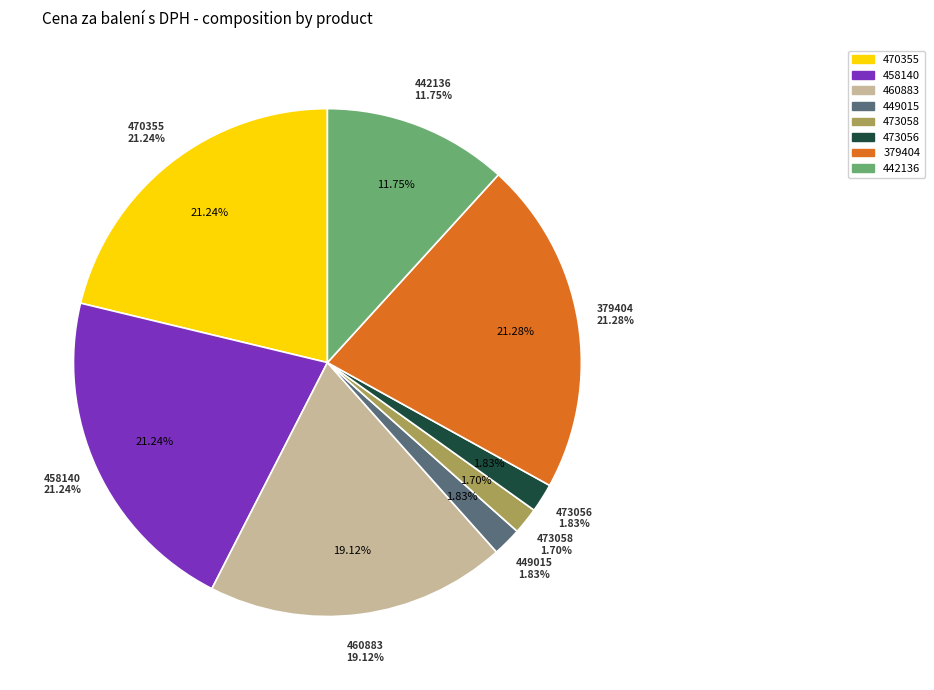

Which slice is the largest?

379404